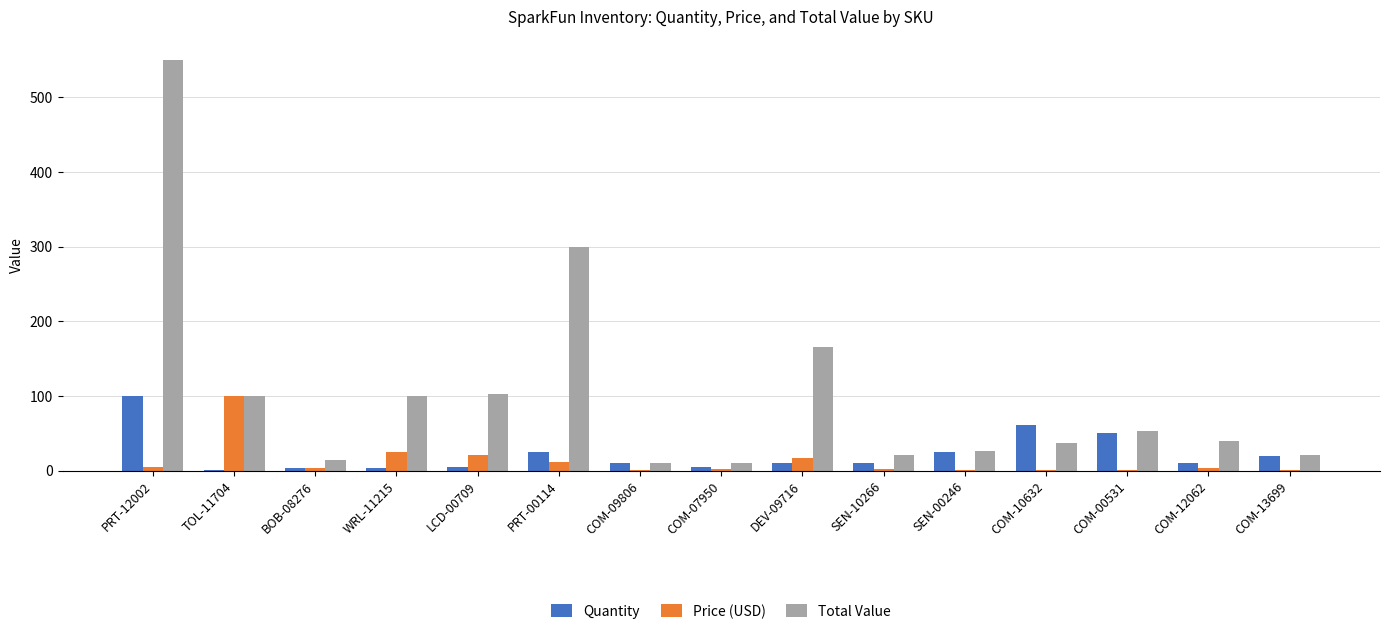

At which label is Total Value closest to 280?

PRT-00114